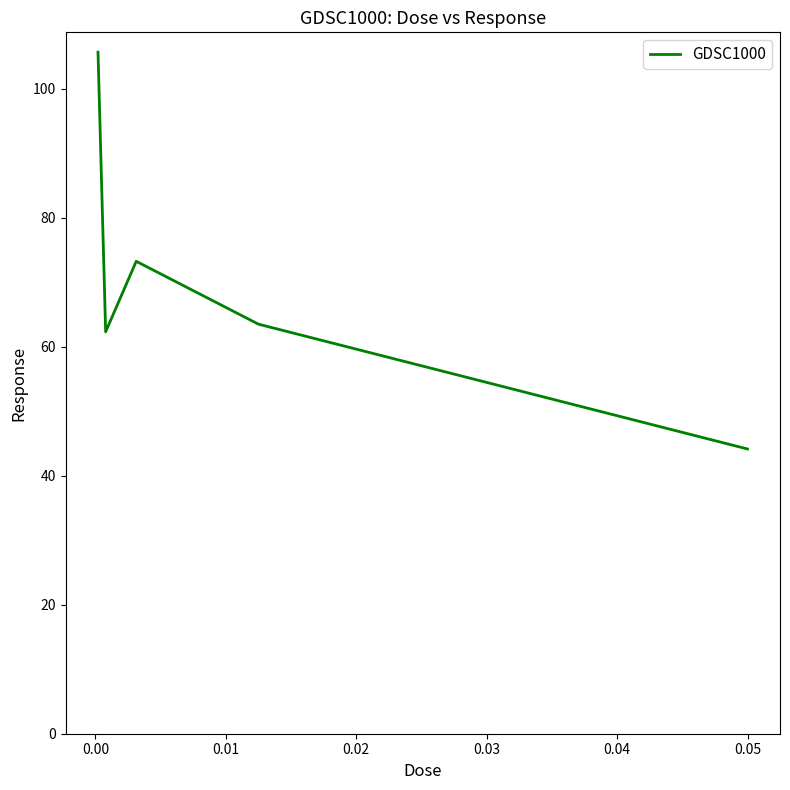

What is the sum of all values?

348.8